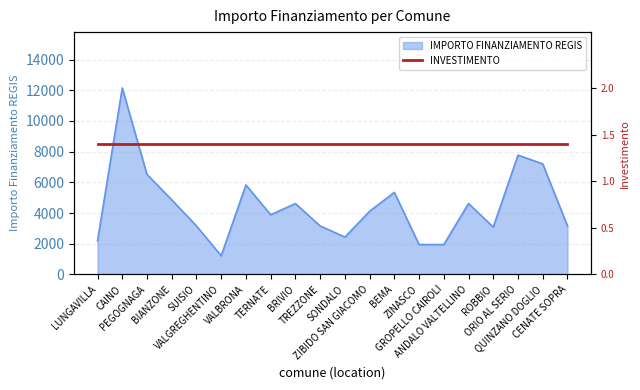

Between SONDALO and ORIO AL SERIO, which is larger?

ORIO AL SERIO